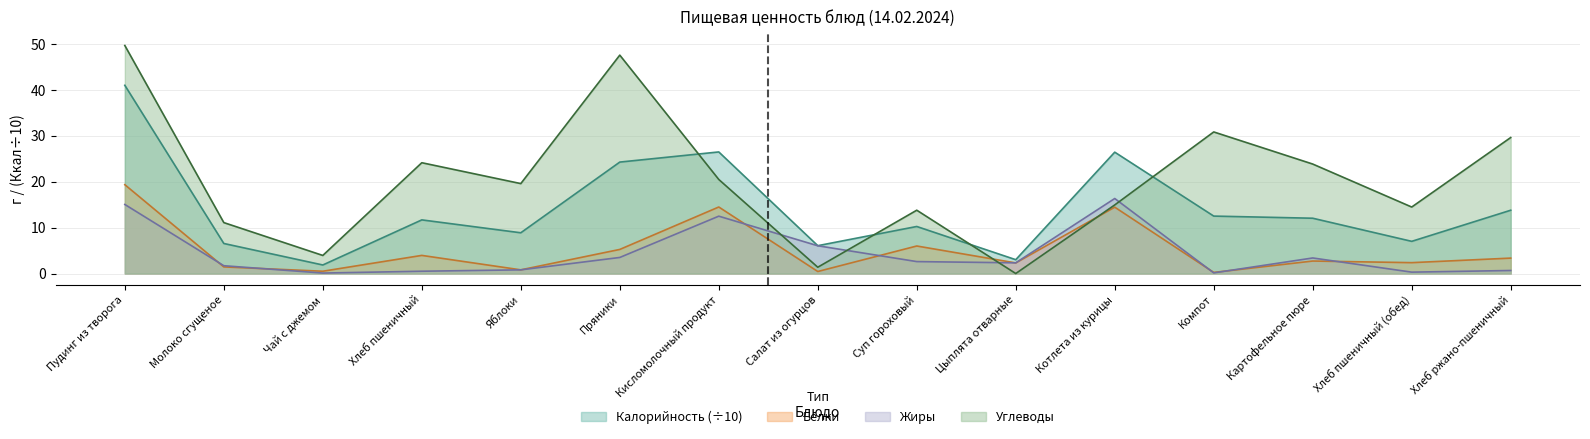

What is the sum of the Жиры values at Хлеб пшеничный (обед) and Компот?

0.4